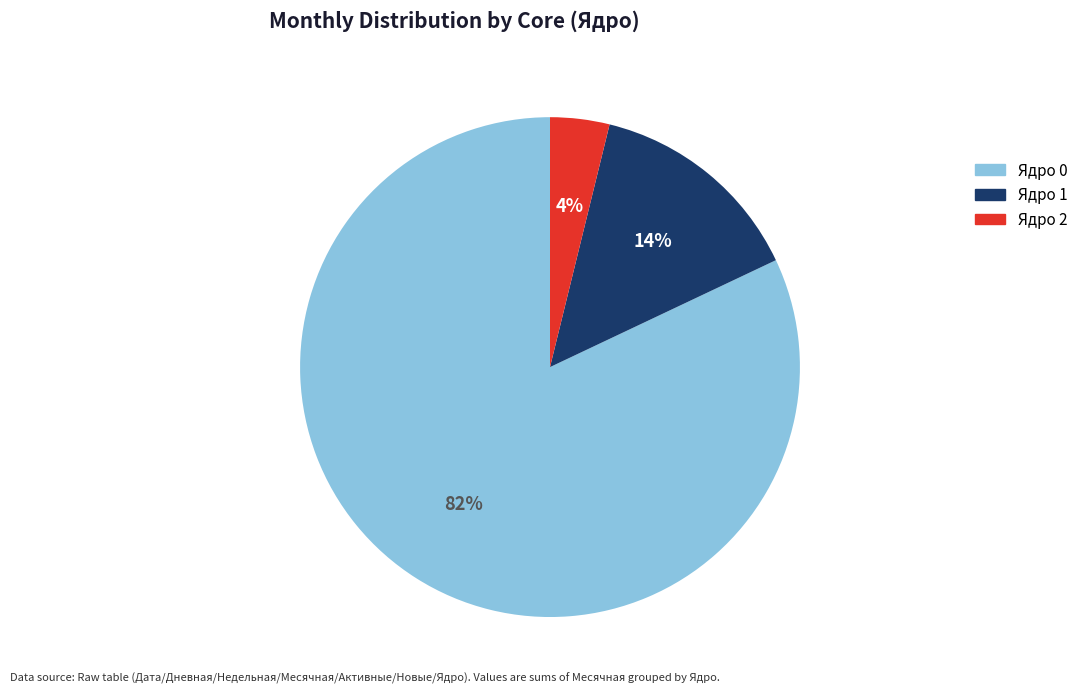

To the nearest percent, what is the combined percentage of Ядро 2 and Ядро 1?

18%